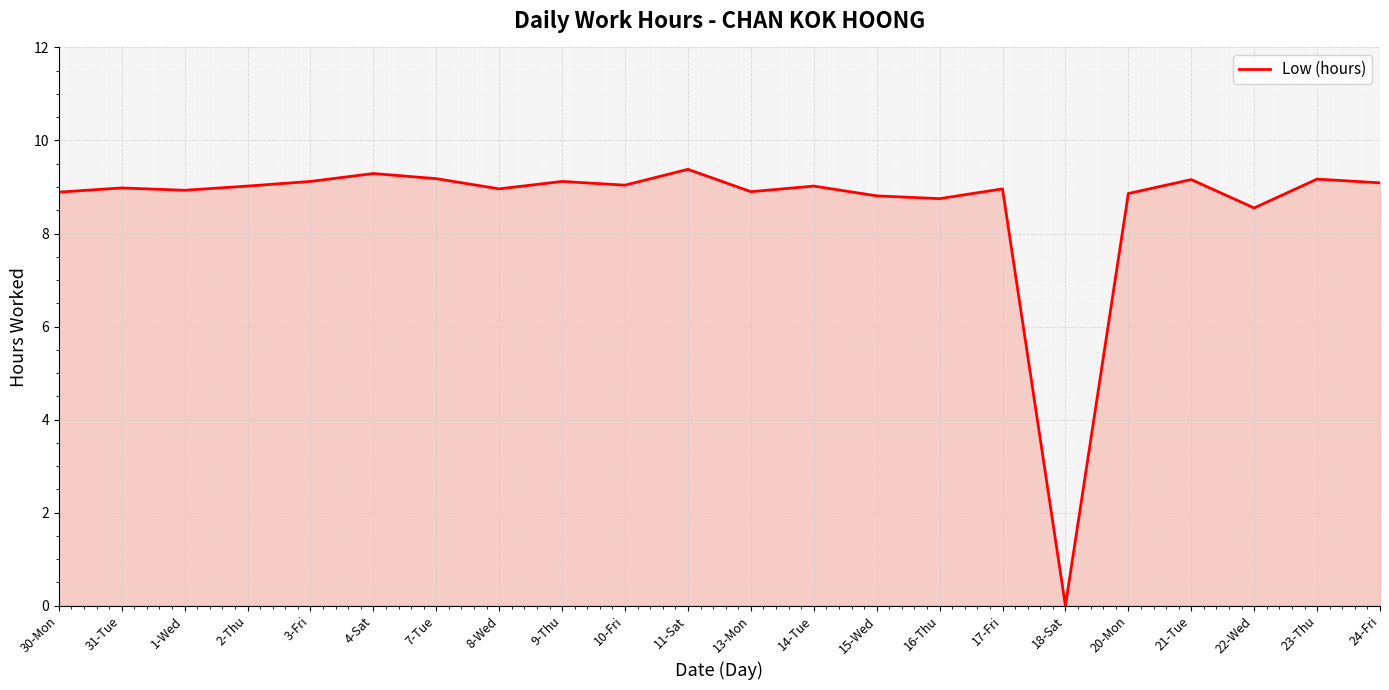

What position from the left is 31-Tue?

2